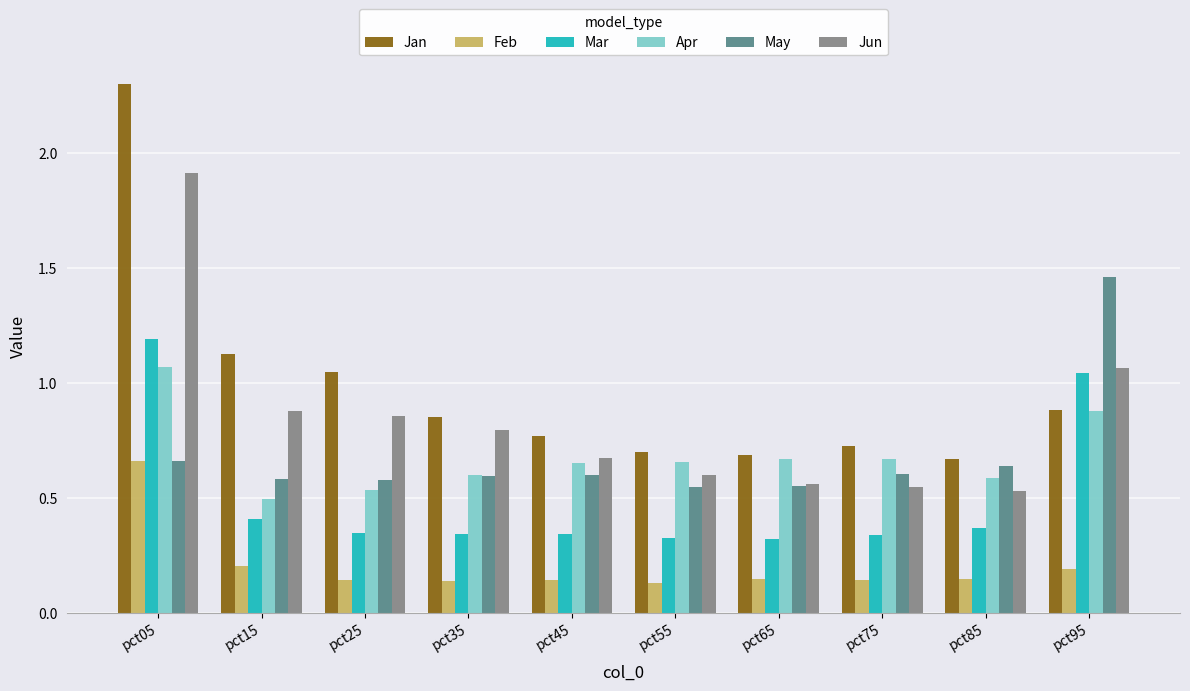

At which label does Feb reach its peak?

pct05